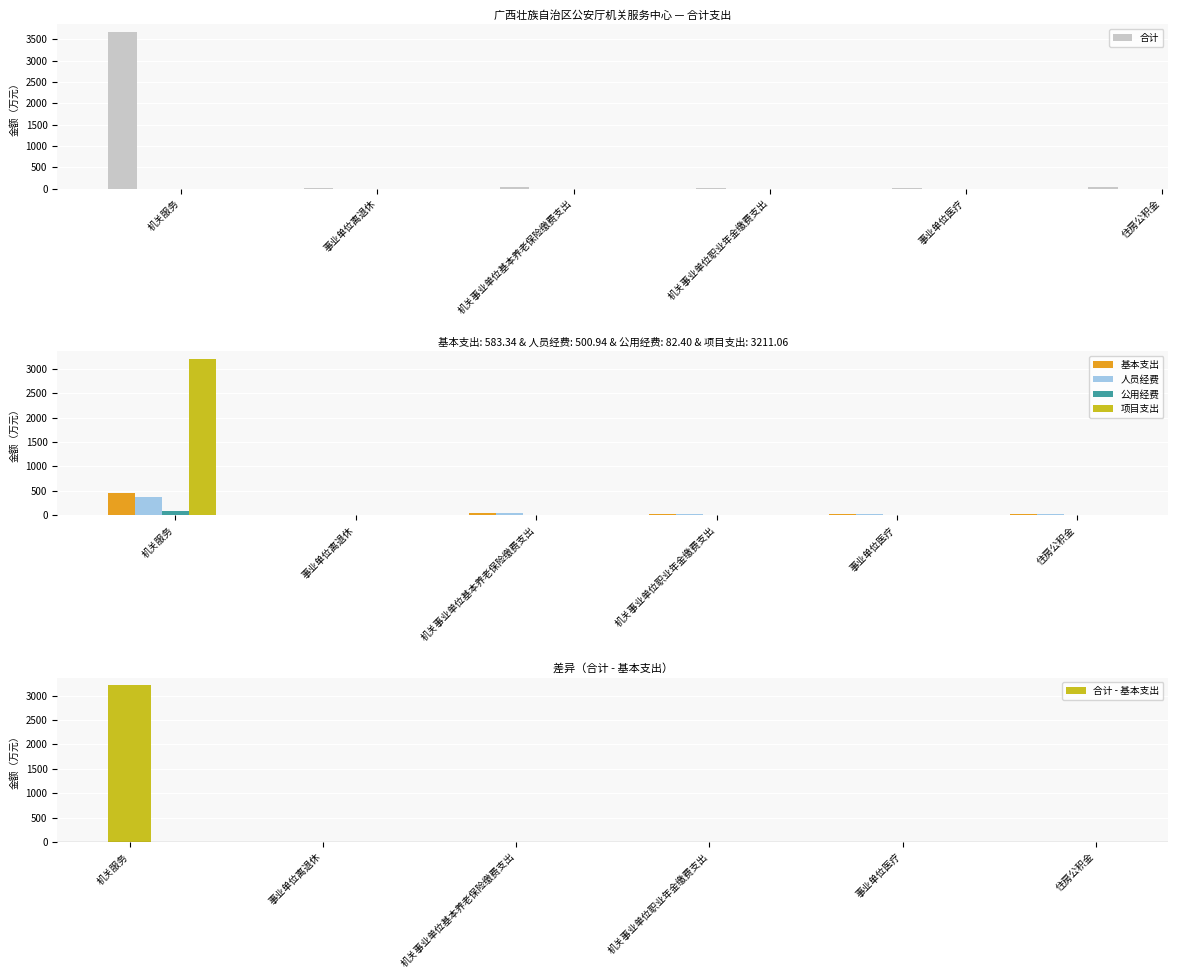

Reading left to right, transcribe all the data shown in this chart.

合计: 机关服务=3670.7	事业单位离退休=5.0	机关事业单位基本养老保险缴费支出=41.0	机关事业单位职业年金缴费支出=20.5	事业单位医疗=21.8	住房公积金=35.4
基本支出: 机关服务=459.6	事业单位离退休=5.0	机关事业单位基本养老保险缴费支出=41.0	机关事业单位职业年金缴费支出=20.5	事业单位医疗=21.8	住房公积金=35.4
人员经费: 机关服务=377.6	事业单位离退休=4.6	机关事业单位基本养老保险缴费支出=41.0	机关事业单位职业年金缴费支出=20.5	事业单位医疗=21.8	住房公积金=35.4
公用经费: 机关服务=82.0	事业单位离退休=0.4	机关事业单位基本养老保险缴费支出=0.0	机关事业单位职业年金缴费支出=0.0	事业单位医疗=0.0	住房公积金=0.0
项目支出: 机关服务=3211.1	事业单位离退休=0.0	机关事业单位基本养老保险缴费支出=0.0	机关事业单位职业年金缴费支出=0.0	事业单位医疗=0.0	住房公积金=0.0
合计 - 基本支出: 机关服务=3211.1	事业单位离退休=0.0	机关事业单位基本养老保险缴费支出=0.0	机关事业单位职业年金缴费支出=0.0	事业单位医疗=0.0	住房公积金=0.0